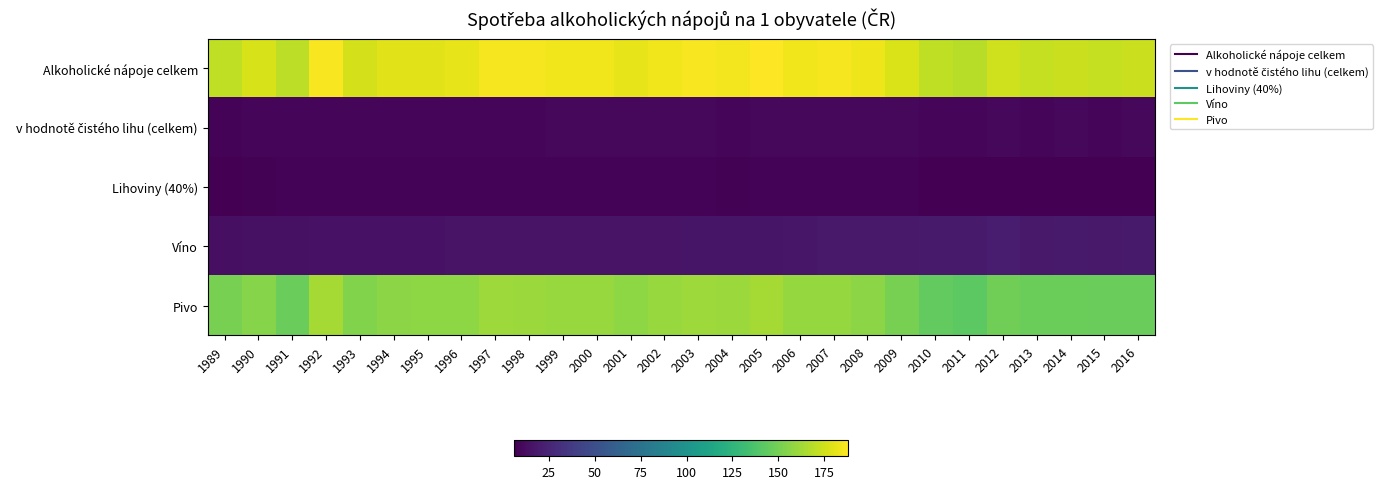

Which series has the widest spread of values?

Pivo